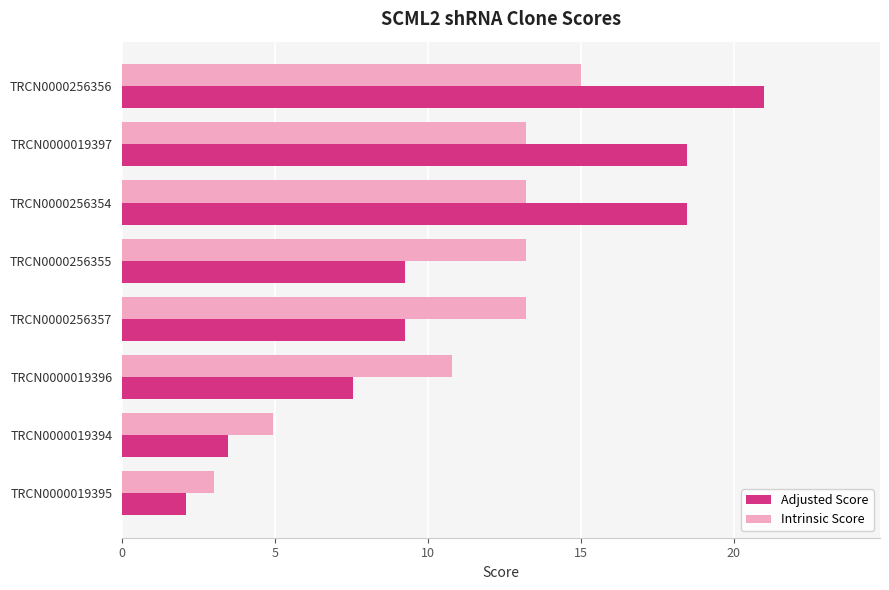

List the series in order of their peak value, lowest first.

Intrinsic Score, Adjusted Score